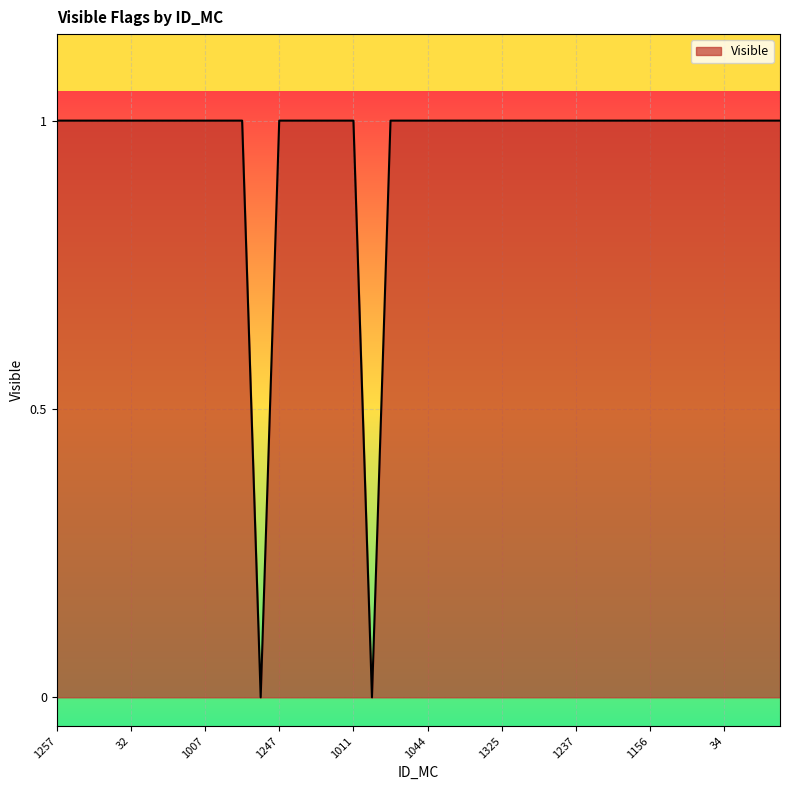

Is this an area chart (filled region under the line)?

Yes